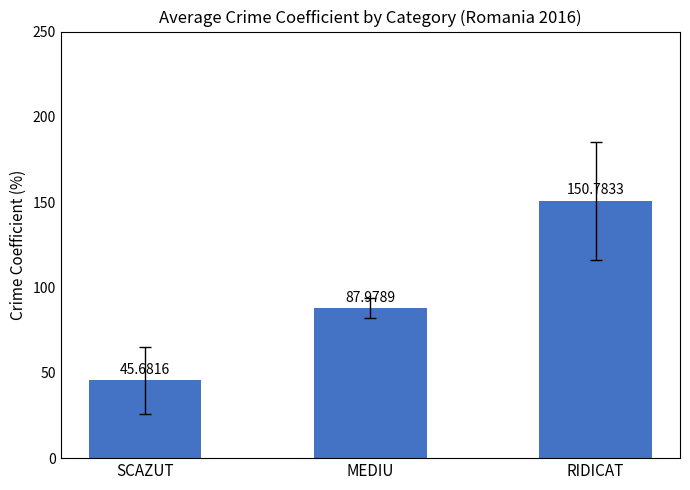

Where does the data first go above 87?

MEDIU